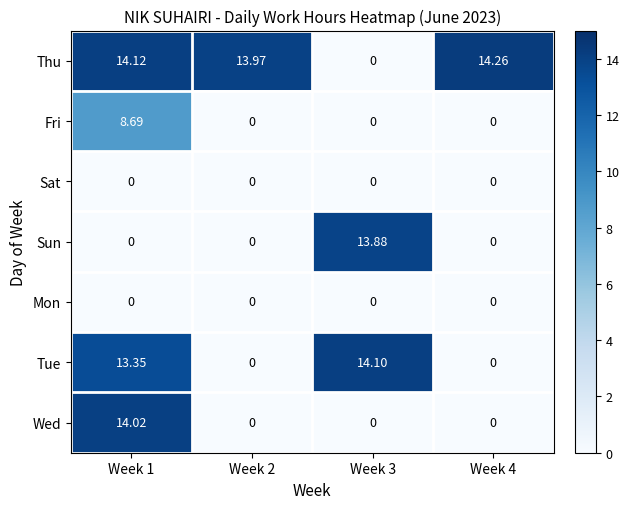

Which series changed the most between Week 2 and Week 4?

Thu